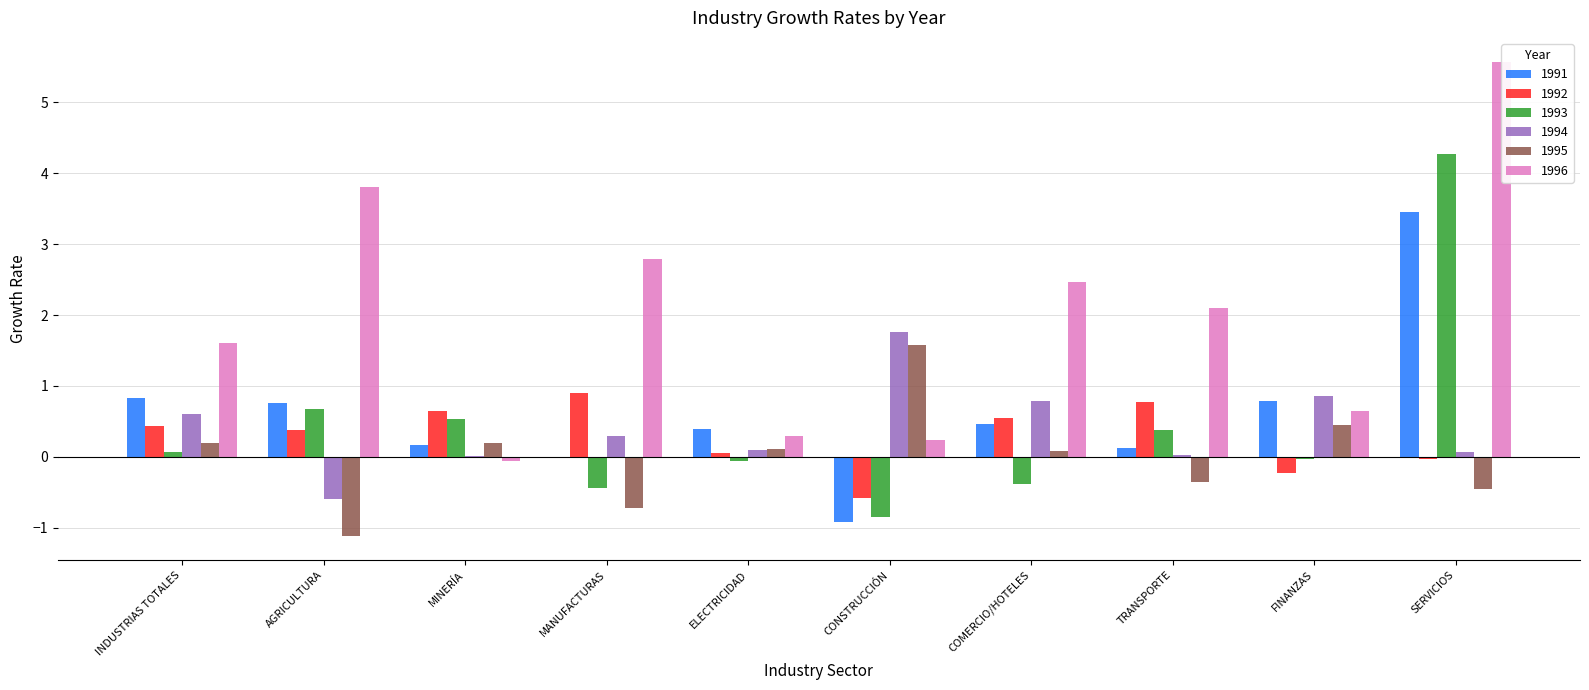

What is the average value of the 1992 series?

0.3